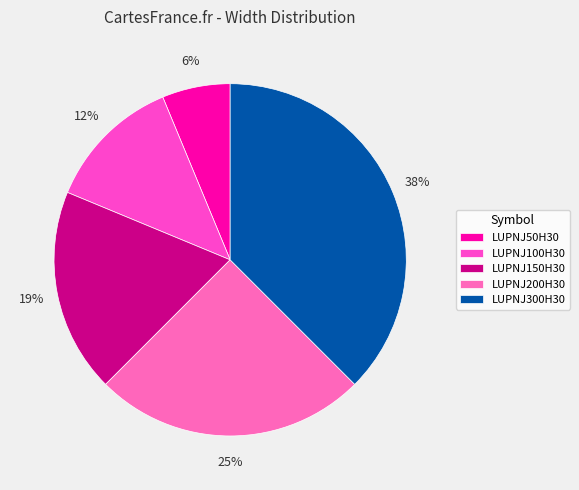

What is the total percentage of LUPNJ50H30 and LUPNJ300H30?

43.8%